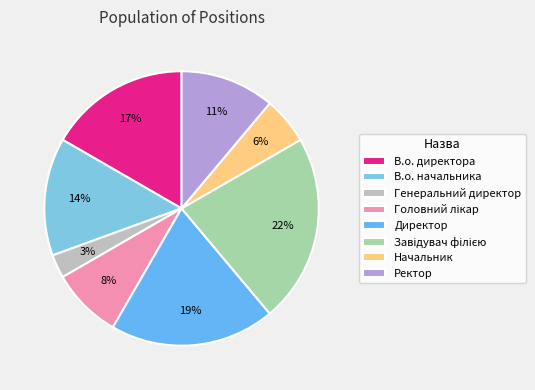

Which slice is the smallest?

Генеральний директор